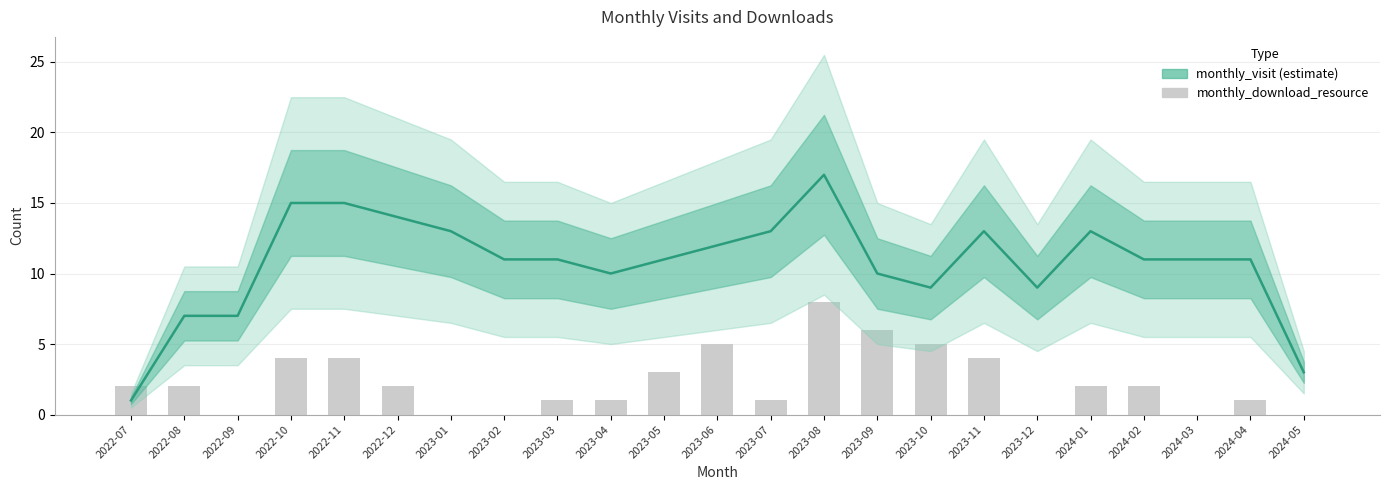

Which series changed the most between 2023-01 and 2023-11?

monthly_download_resource